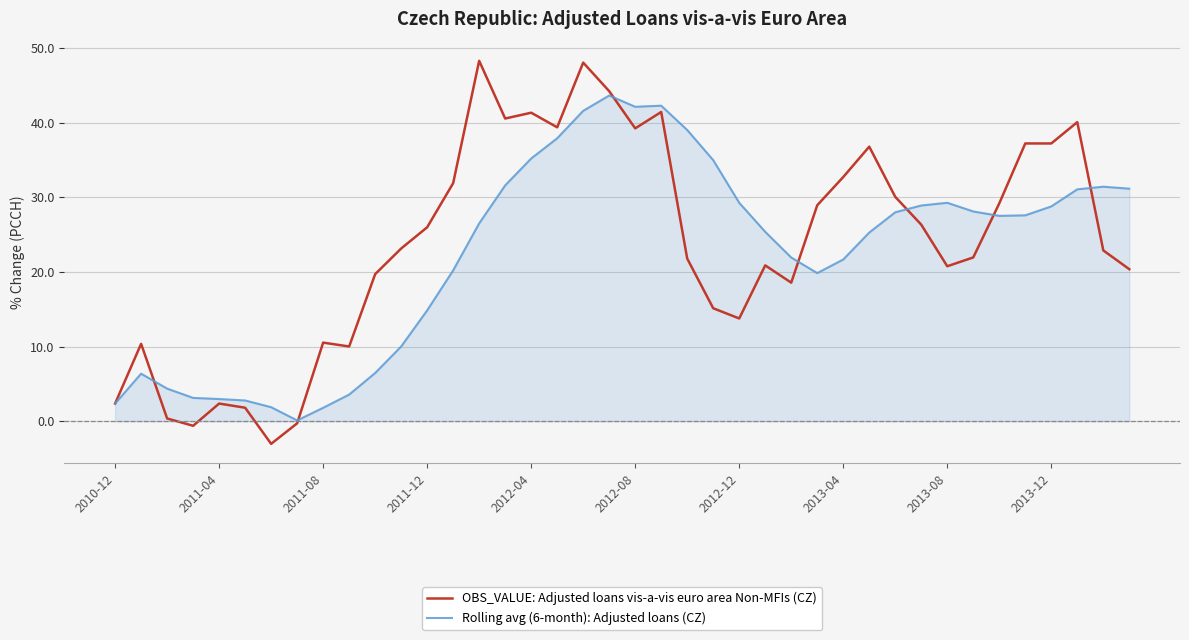

List the series in order of their peak value, highest first.

OBS_VALUE: Adjusted loans vis-a-vis euro area Non-MFIs (CZ), Rolling avg (6-month): Adjusted loans (CZ)